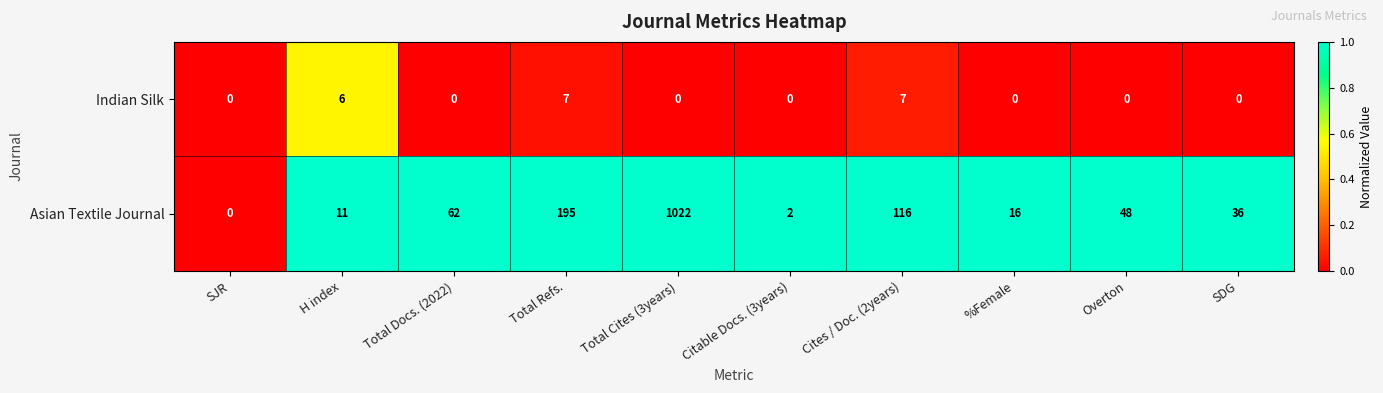

Rank the series by their average value, from lowest to highest.

Indian Silk, Asian Textile Journal